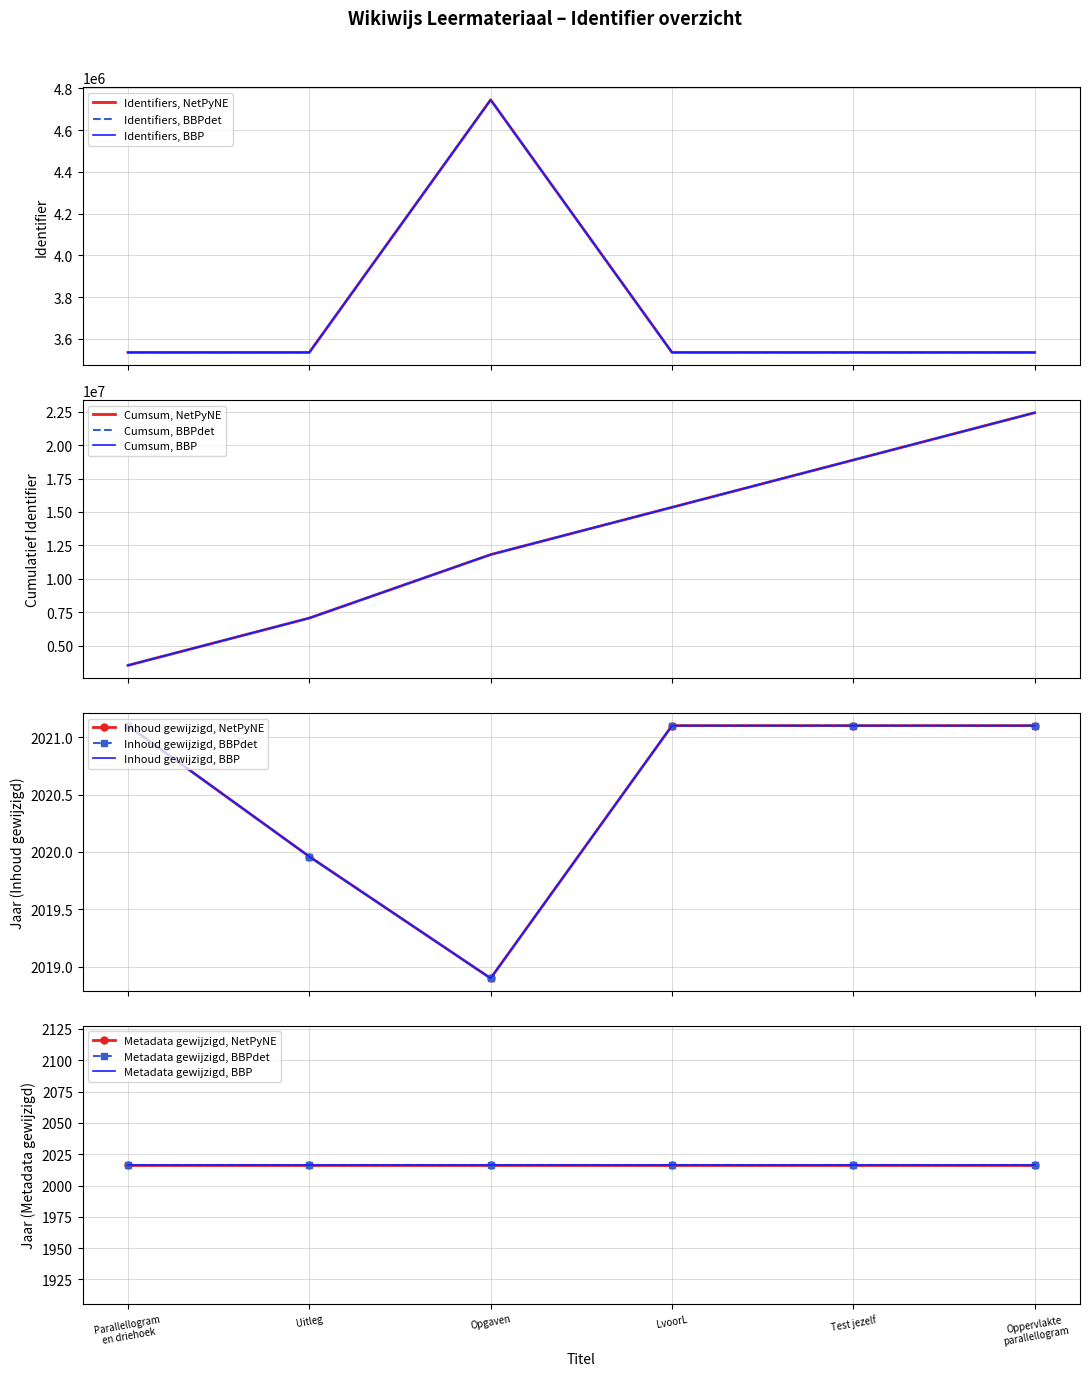

How many points are higher than both their immediate neighbors (excluding endpoints)?

1